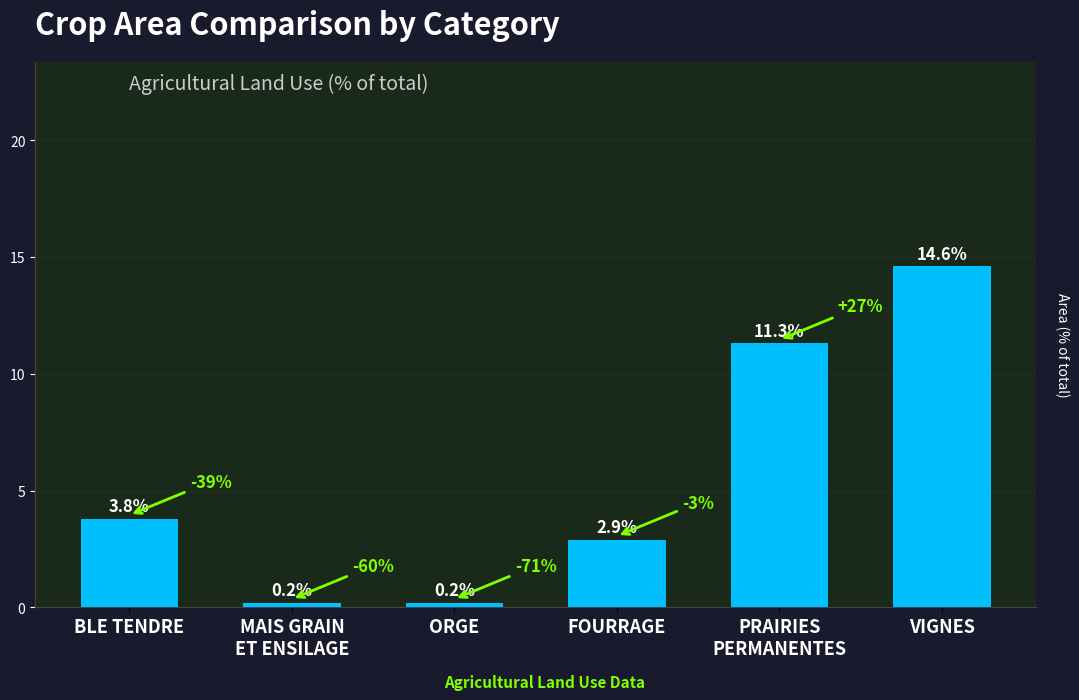

What is the minimum value shown in the chart?

0.2